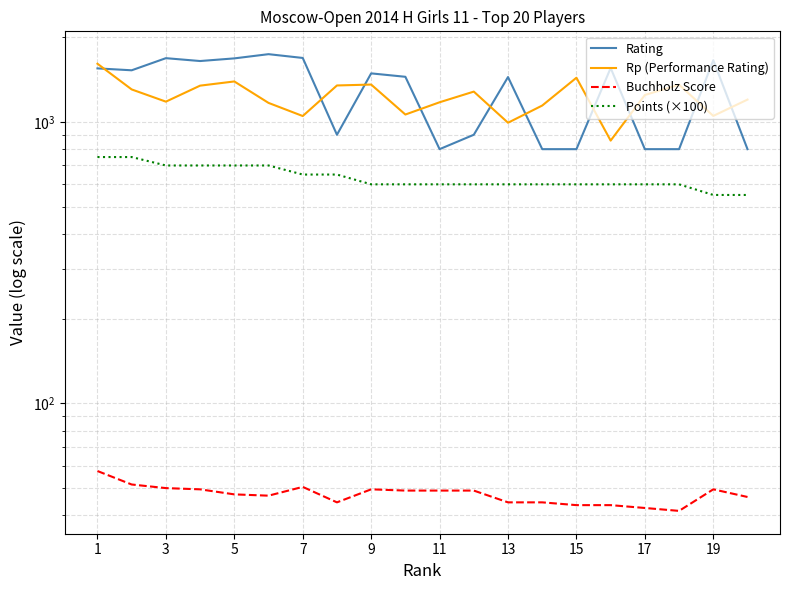

What is the value of the Rp (Performance Rating) point at the 14th from the left?

1049.0